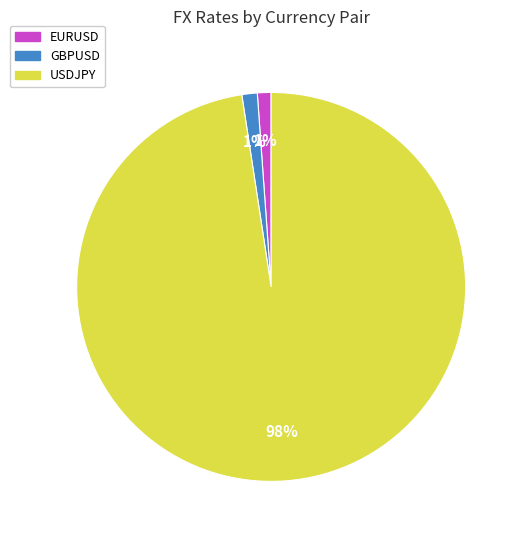

Is it true that EURUSD is 1% of the pie?

True